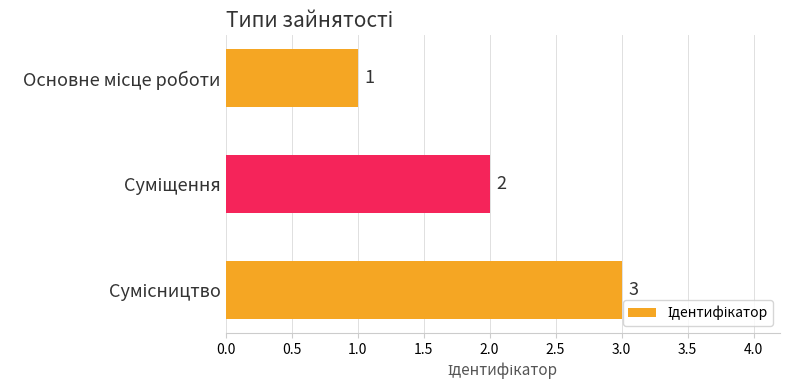

What is the value of the 1st bar from the top?

1